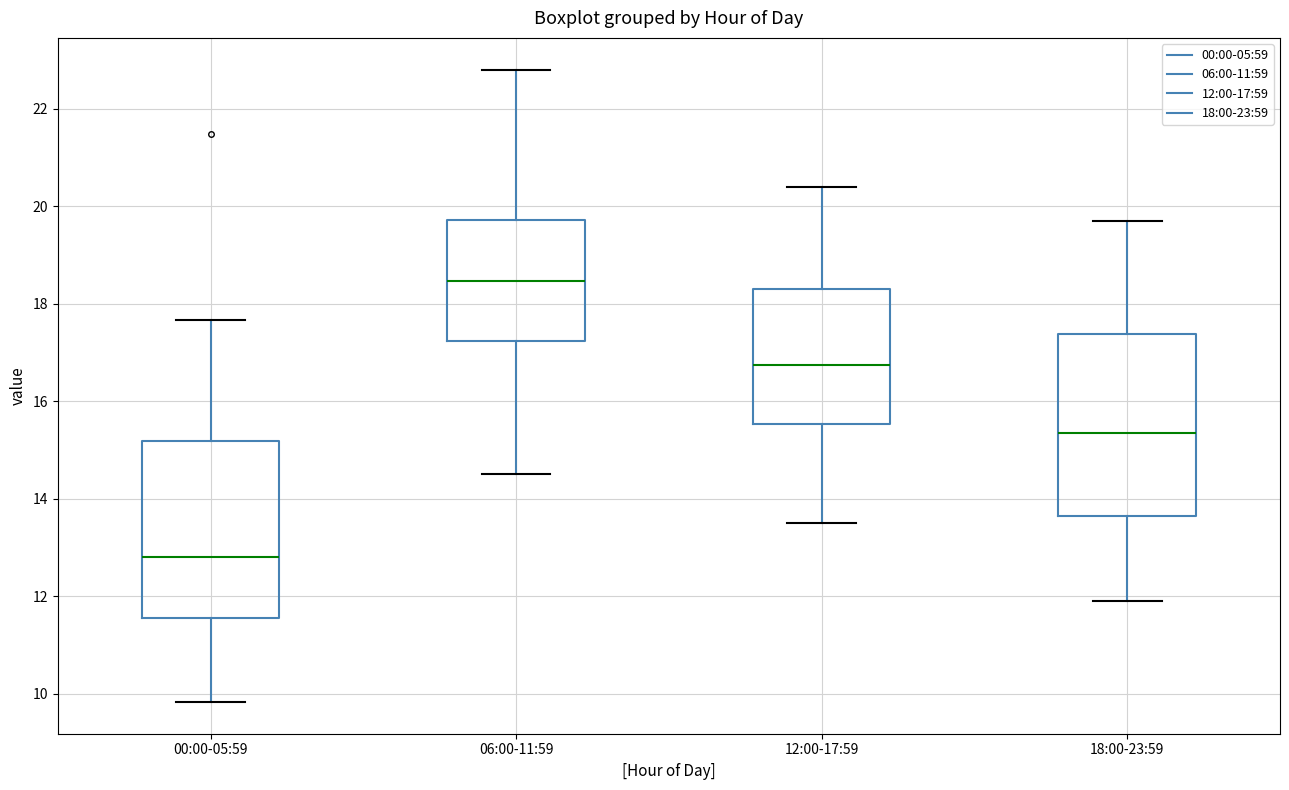

Where does the lower whisker of the box for 06:00-11:59 end on the y-axis? The values are not printed on the chart, so give them approximately, as read against the axis.

14.6